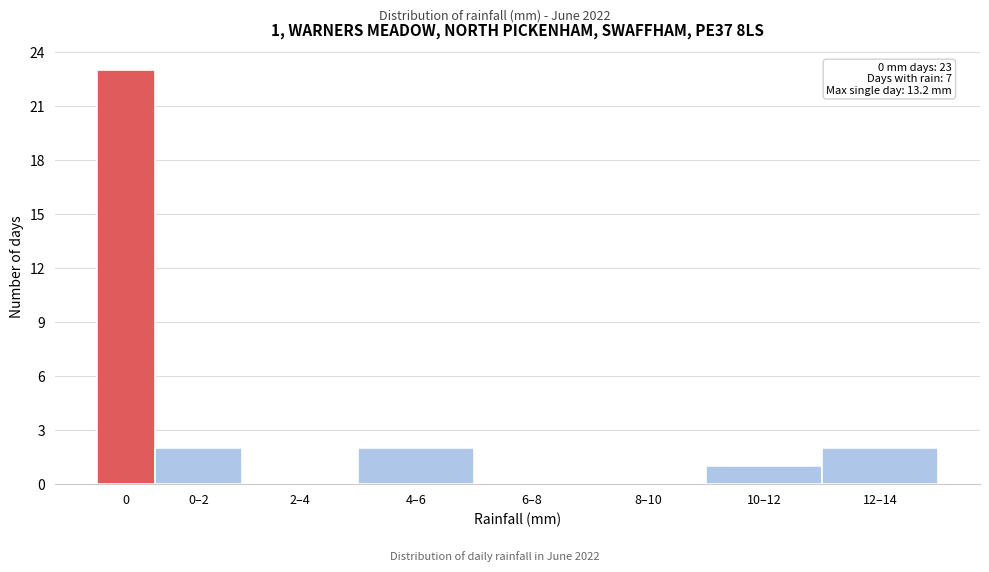

Reading left to right, extract all data points from this chart.

0=23	0–2=2	2–4=0	4–6=2	6–8=0	8–10=0	10–12=1	12–14=2